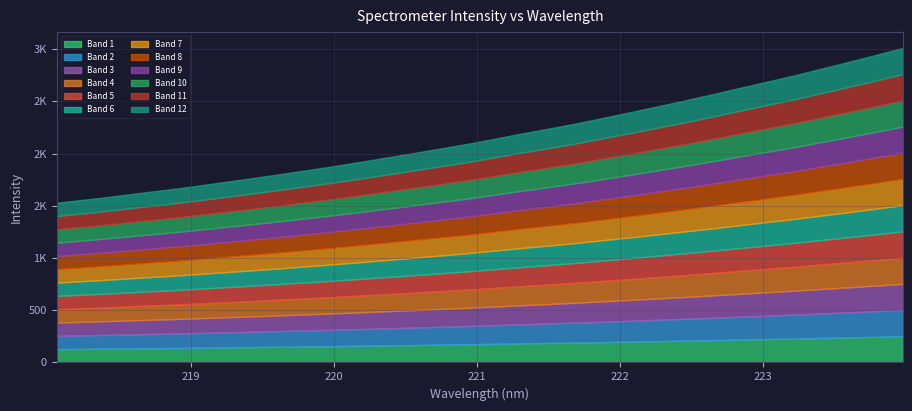

Reading left to right, transcribe all the data shown in this chart.

1529.2	1558.2	1588.2	1621.2	1652.8	1686.3	1722.7	1758.7	1796.1	1834.9	1873.7	1915.6	1958.6	2002.1	2046.2	2091.1	2140.1	2190.9	2238.2	2287.2	2341.5	2395.7	2451.8	2508.3	2567.3	2627.7	2687.8	2747.4	2812.4	2877.4	2943.7	3012.1